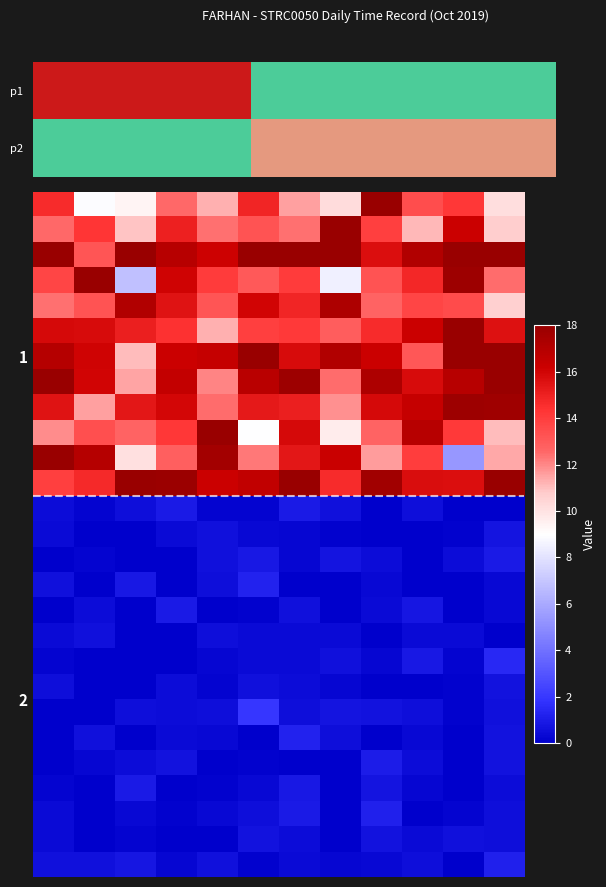

Count the number of categories in the chart.

12